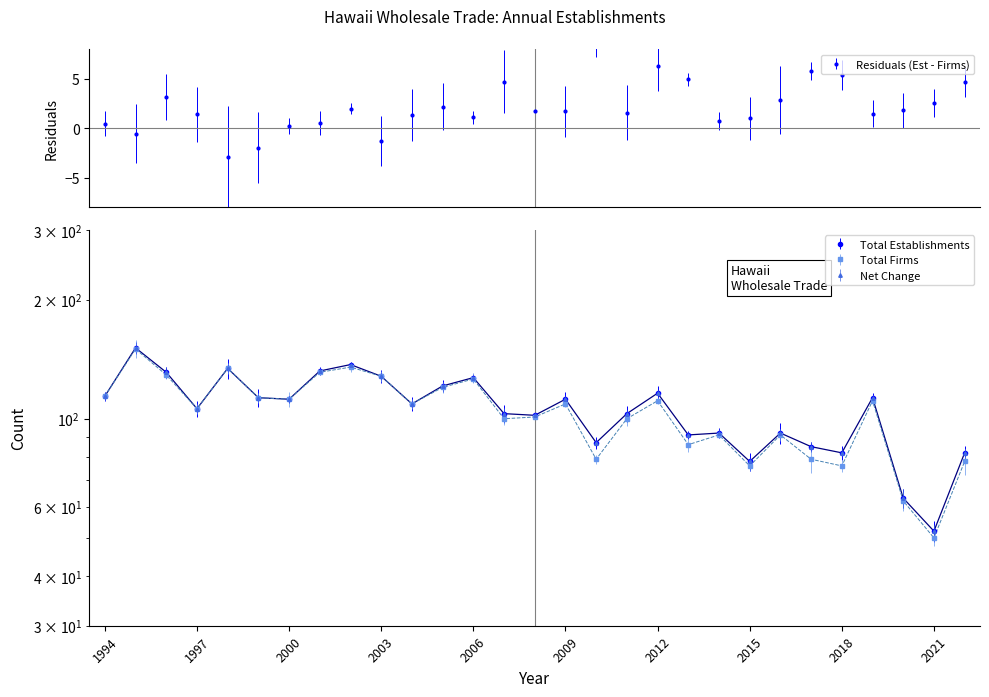

How many values in the Net Change series are below 109?

14